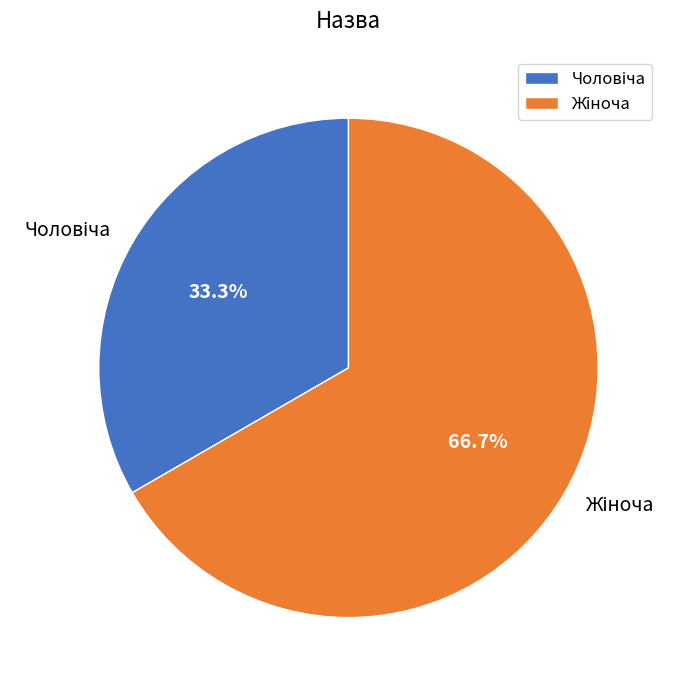

To the nearest percent, what is the average slice percentage?

50%